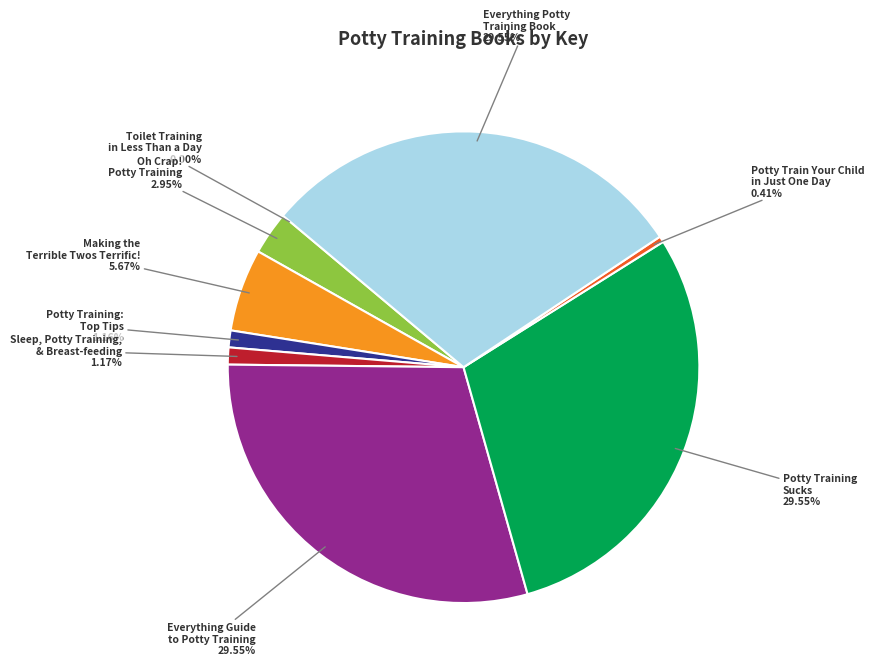

Is there any slice that represents more than half of the pie?

No